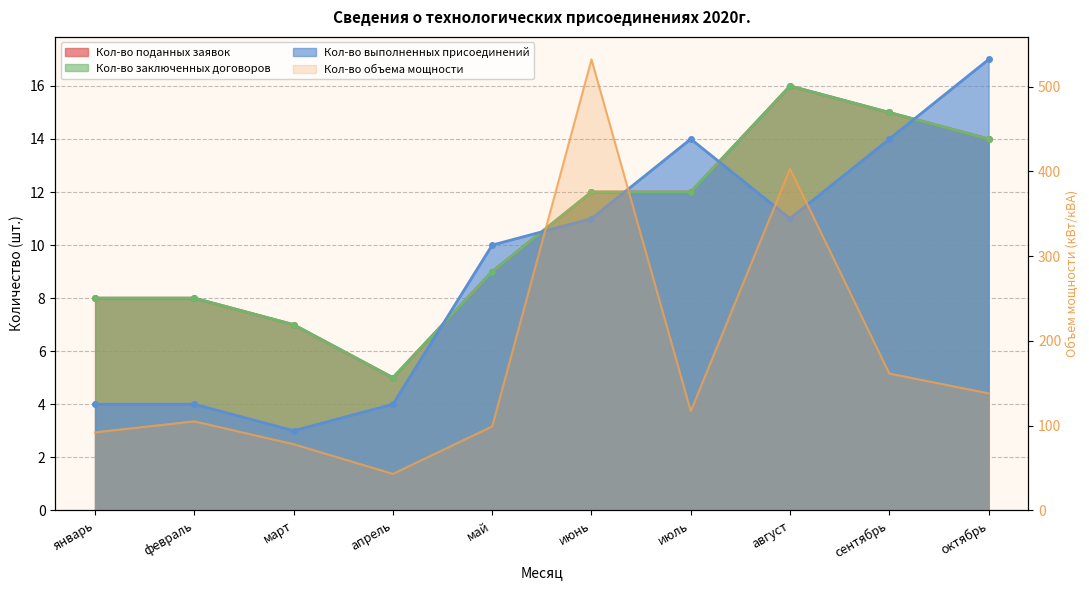

Reading right to left, list all the values displayed in this chart.

Кол-во поданных заявок: октябрь=14.0	сентябрь=15.0	август=16.0	июль=12.0	июнь=12.0	май=9.0	апрель=5.0	март=7.0	февраль=8.0	январь=8.0
Кол-во объема мощности: октябрь=138.0	сентябрь=161.4	август=403.0	июль=117.0	июнь=532.0	май=99.0	апрель=43.0	март=78.0	февраль=105.0	январь=92.0
Кол-во заключенных договоров: октябрь=14.0	сентябрь=15.0	август=16.0	июль=12.0	июнь=12.0	май=9.0	апрель=5.0	март=7.0	февраль=8.0	январь=8.0
Кол-во выполненных присоединений: октябрь=17.0	сентябрь=14.0	август=11.0	июль=14.0	июнь=11.0	май=10.0	апрель=4.0	март=3.0	февраль=4.0	январь=4.0